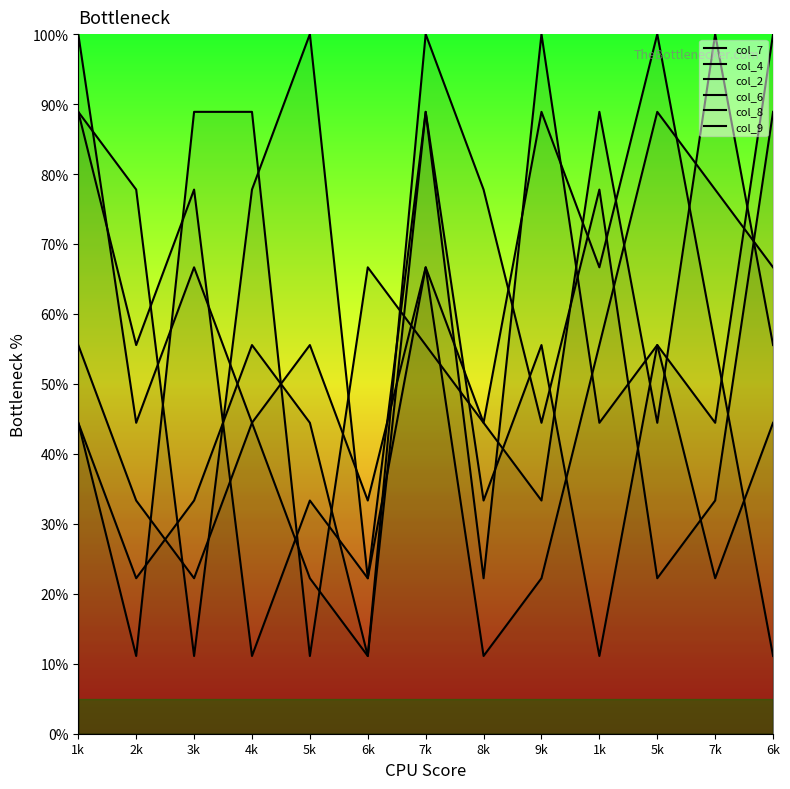

List the series in order of their peak value, highest first.

col_7, col_2, col_6, col_8, col_9, col_4